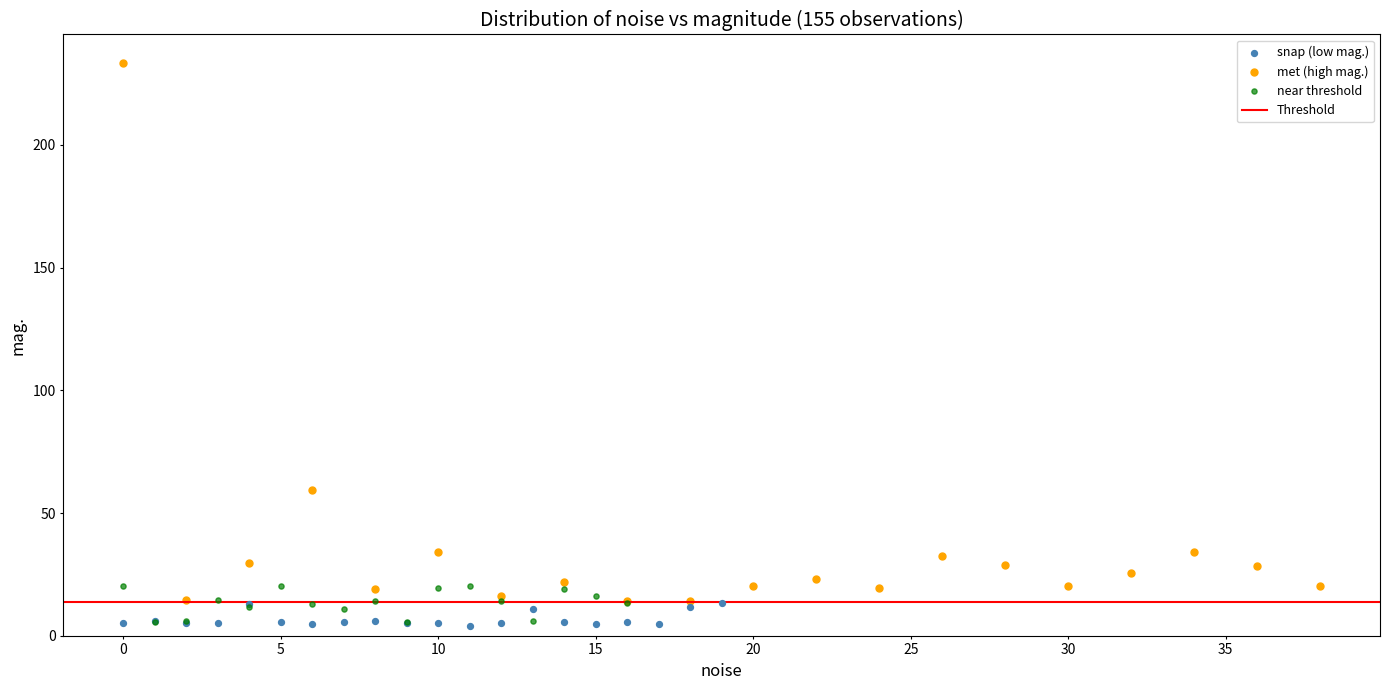

Which series has the largest Y range (max minus min)?

met (high mag.)